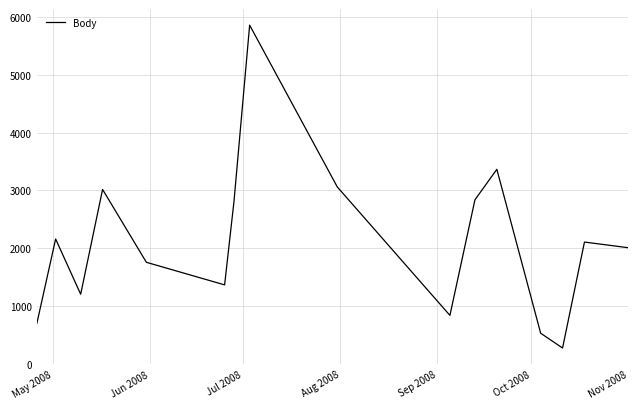

What is the maximum value shown in the chart?

5856